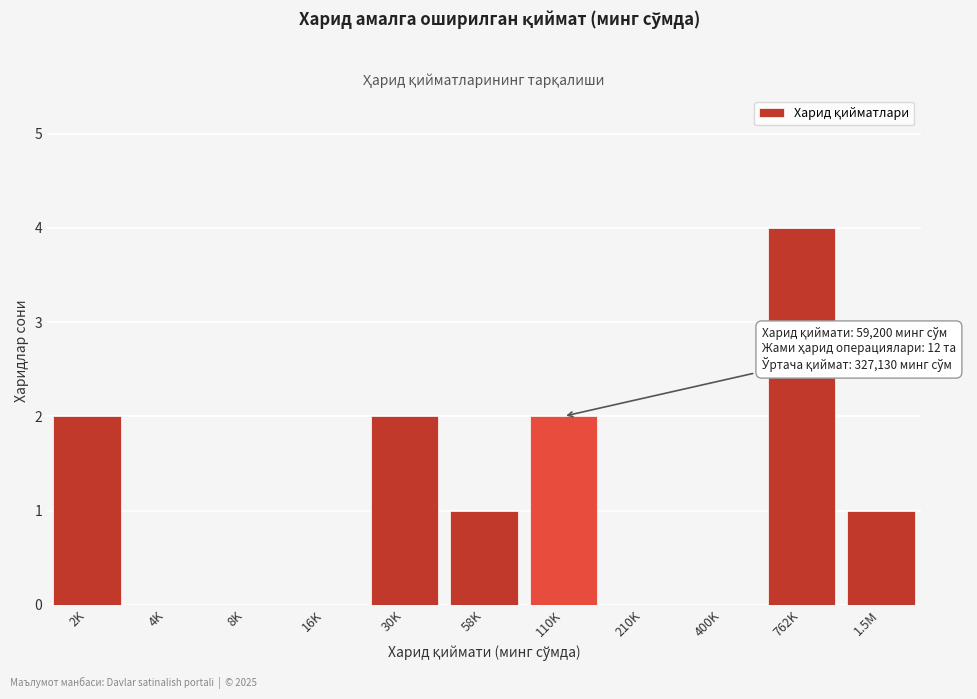

Reading left to right, what are all the values shown in this chart?

2K=2	4K=0	8K=0	16K=0	30K=2	58K=1	110K=2	210K=0	400K=0	762K=4	1.5M=1